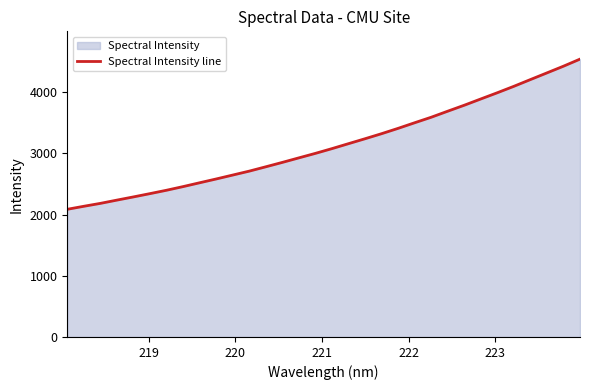

What is the minimum value shown in the chart?

2087.1